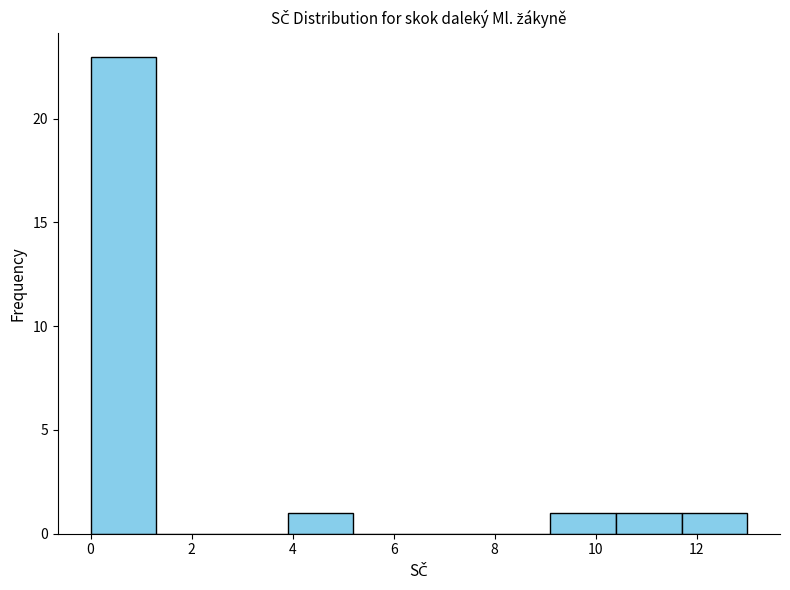

Reading left to right, list every bar in this chart as the range it spans on the x-axis followed by its height. Neither the bar edges nor the heights are printed on the chart, so give them approximately, as read against the axes.

0.0 to 1.3: 23
1.3 to 2.6: 0
2.6 to 3.9: 0
3.9 to 5.2: 1
5.2 to 6.5: 0
6.5 to 7.8: 0
7.8 to 9.1: 0
9.1 to 10.4: 1
10.4 to 11.7: 1
11.7 to 13.0: 1